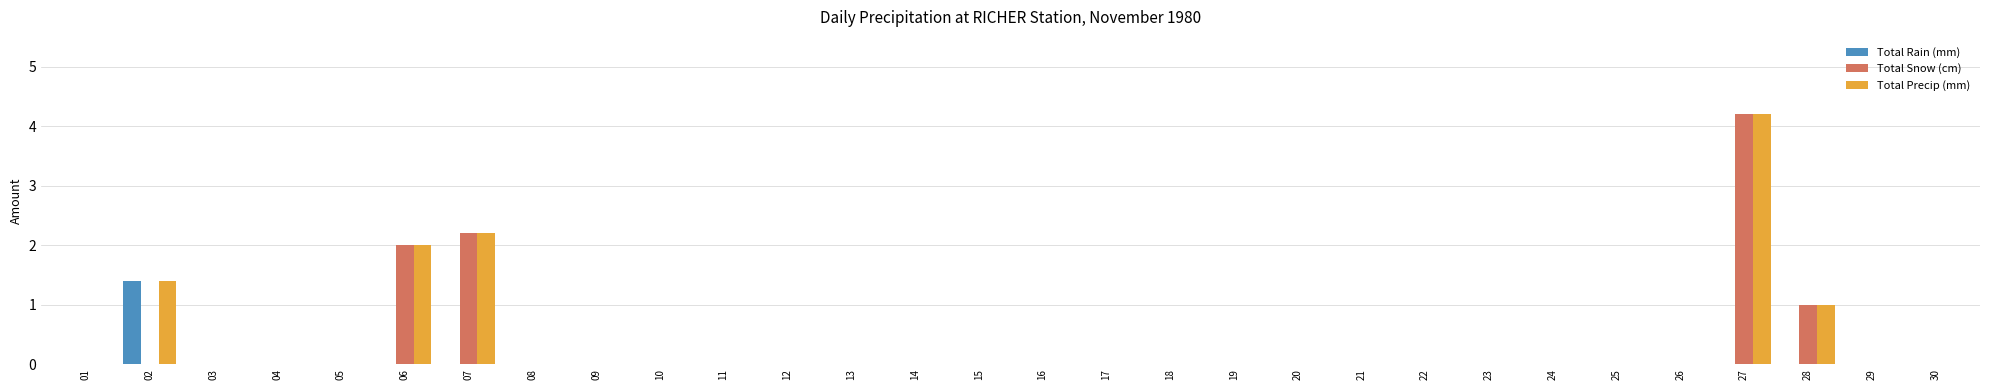

What is the sum of all Total Rain (mm) values?

1.4